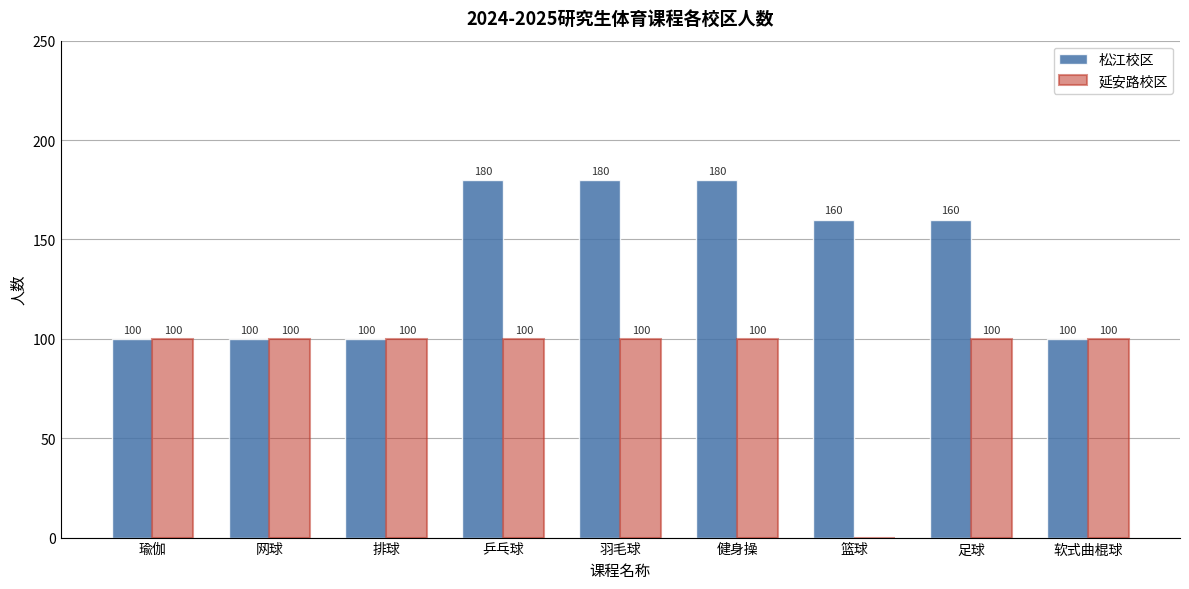

Reading left to right, list all the values displayed in this chart.

松江校区: 100	100	100	180	180	180	160	160	100
延安路校区: 100	100	100	100	100	100	0	100	100